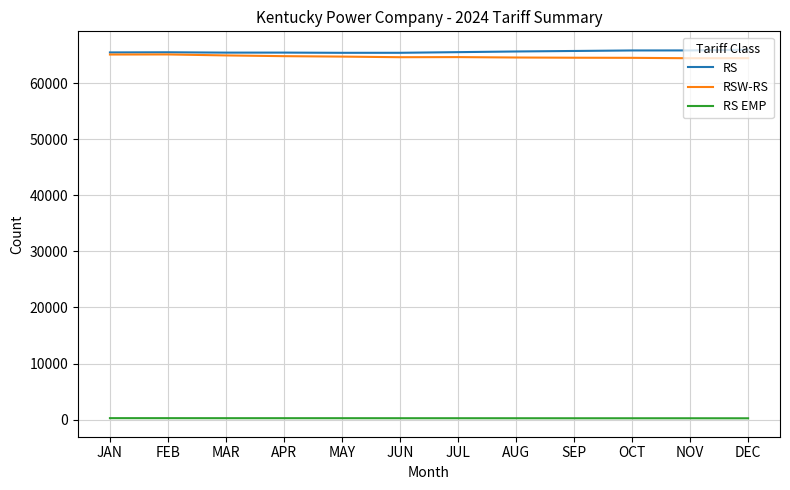

True or false: RS EMP and RS intersect in this chart.

False